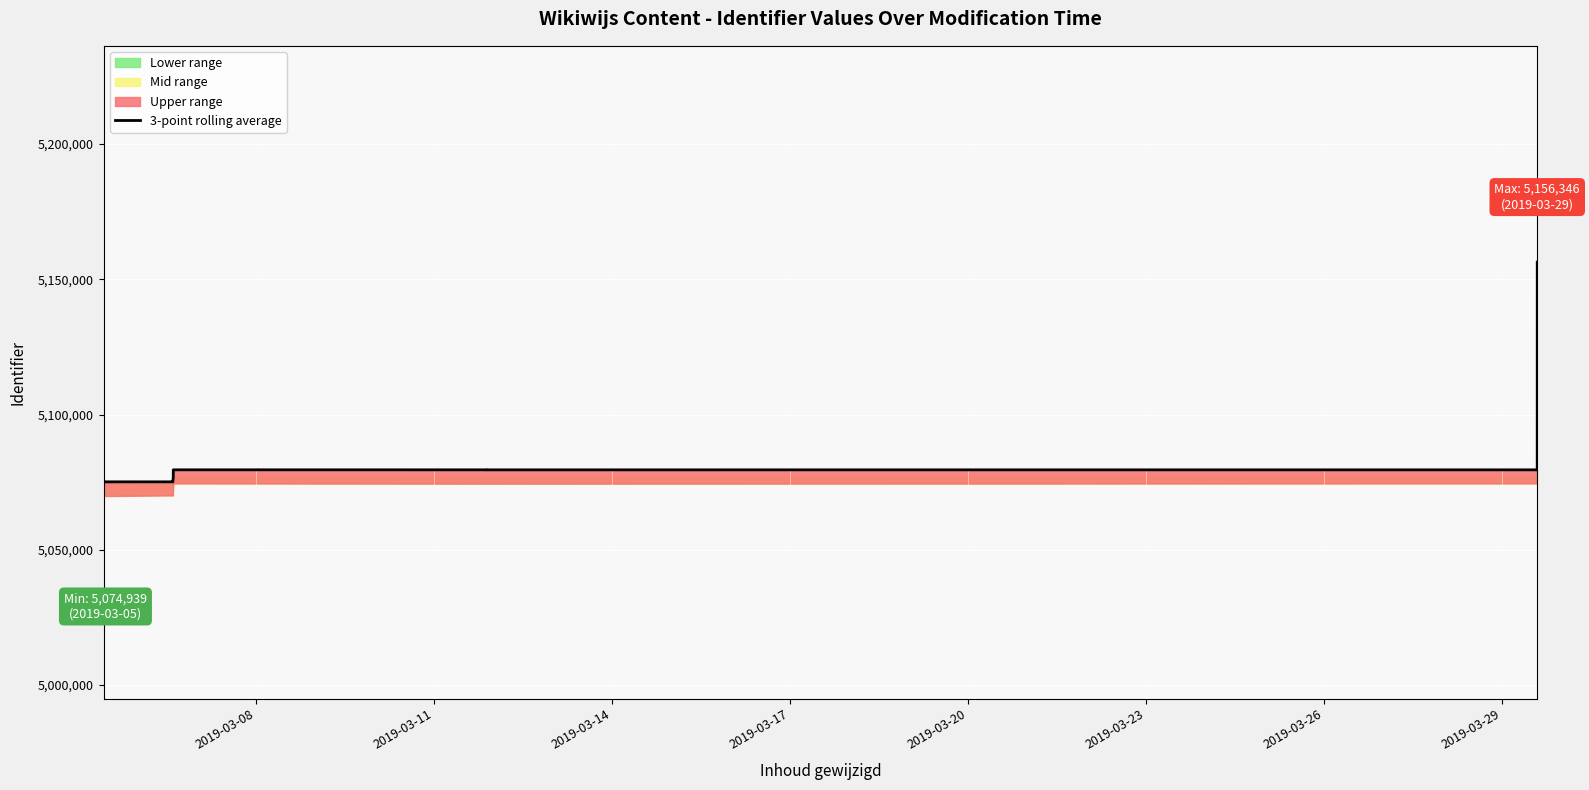

True or false: there are more than 0 points higher than both neighbors.

True